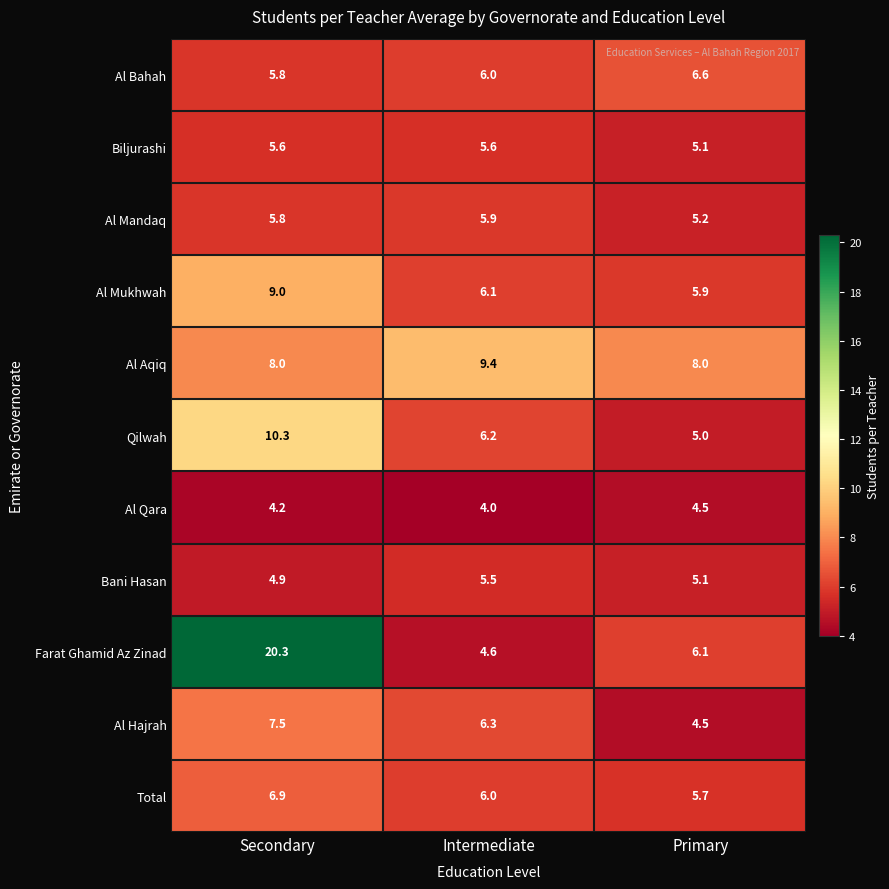

The Al Mukhwah series shows 6.1 at Intermediate. True or false?

True